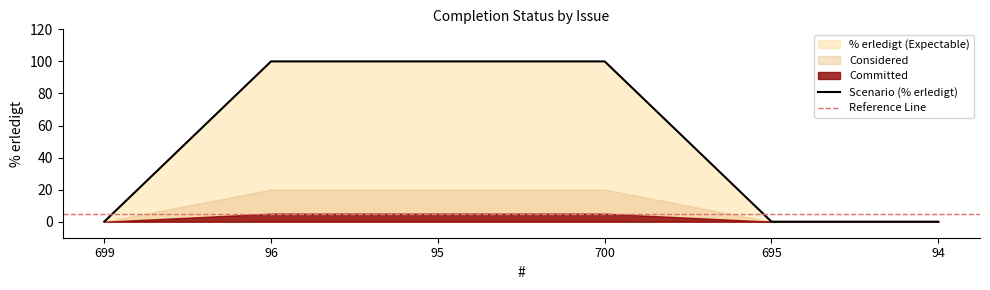

What position from the right is 700?

3